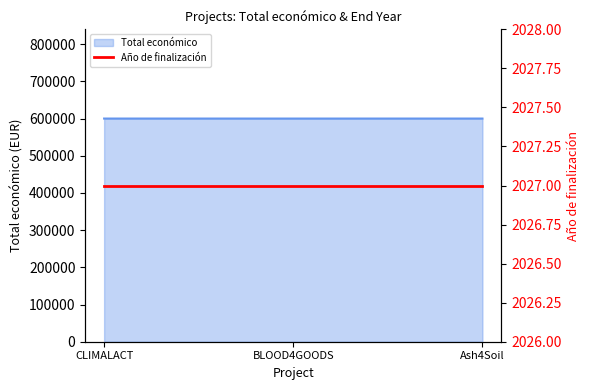

Reading right to left, what are all the values shown in this chart?

Ash4Soil=600000	BLOOD4GOODS=599960	CLIMALACT=600000